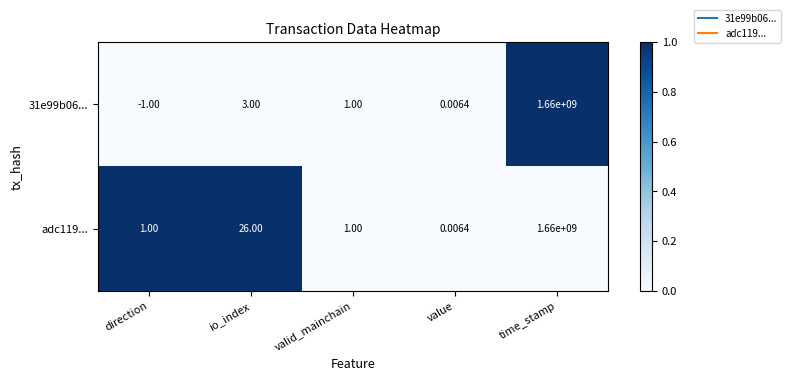

Which label corresponds to the largest value in the chart?

time_stamp